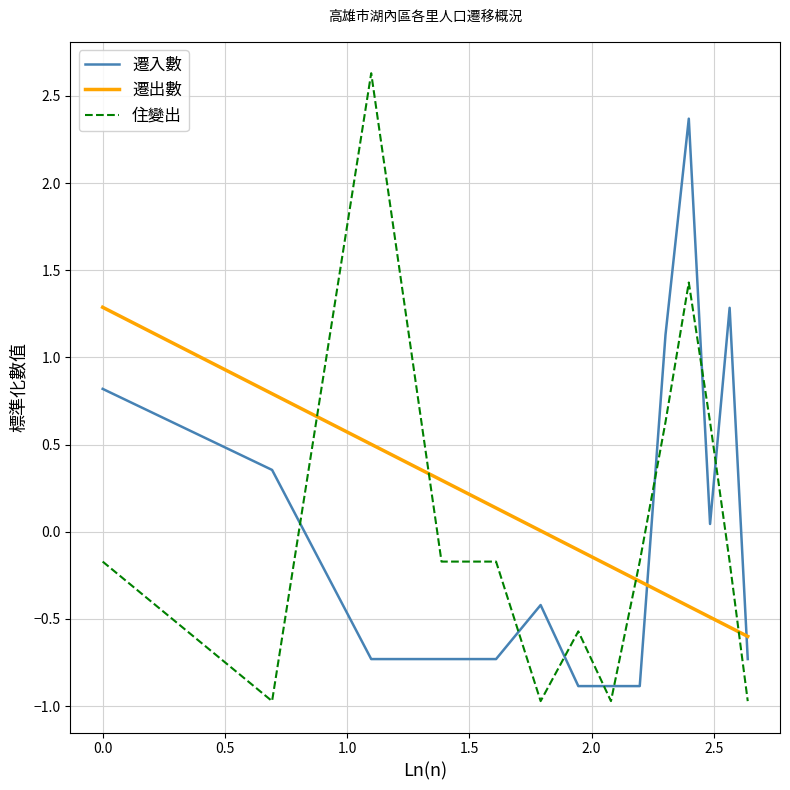

In 遷入數, how many points are higher than both neighbors (excluding endpoints)?

3